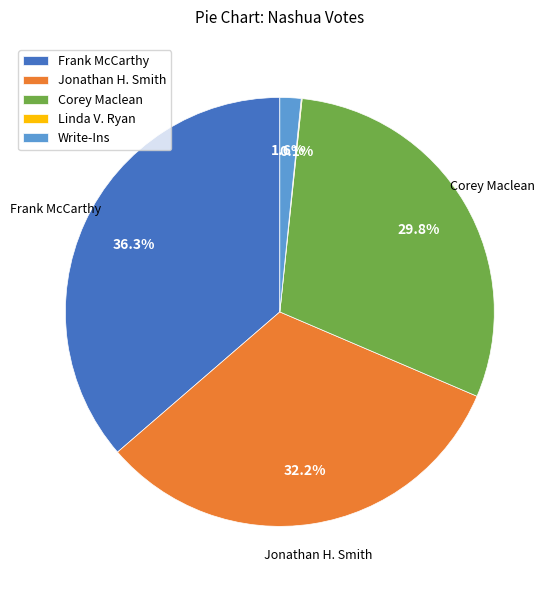

Do Corey Maclean and Write-Ins together represent more than half of the pie?

No